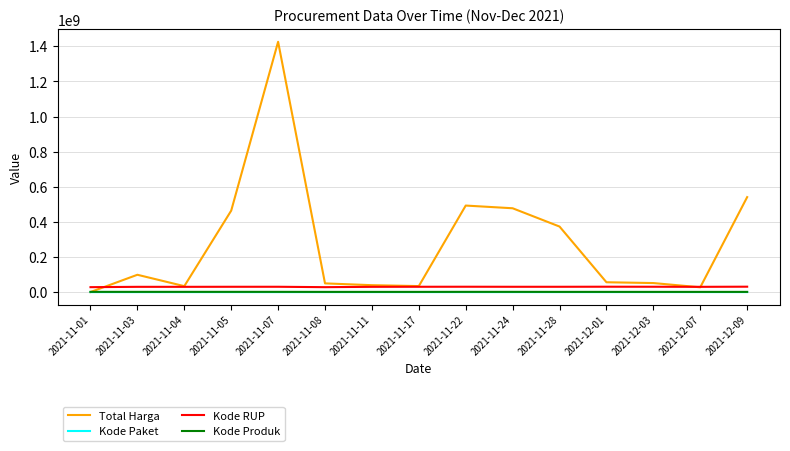

What value does the Kode RUP series have at 2021-11-24?

30352738